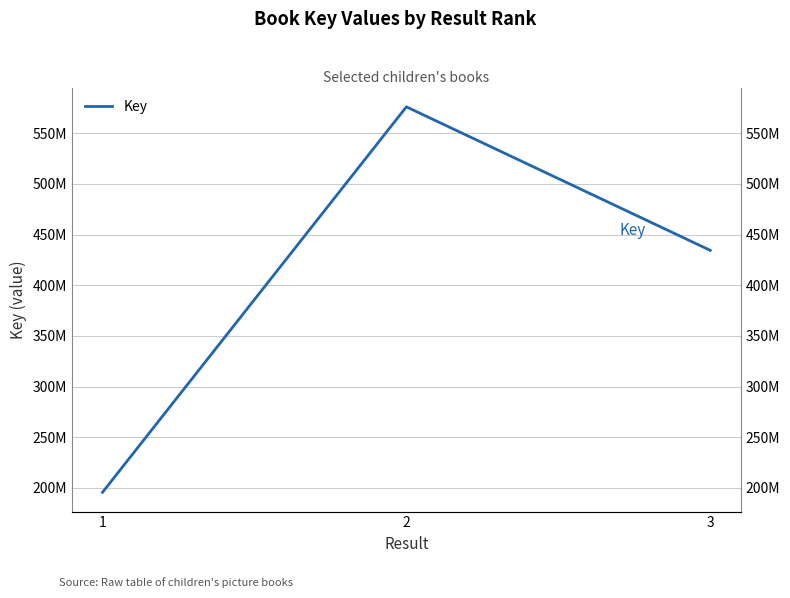

What is the value of the 1st point from the left?

195640703